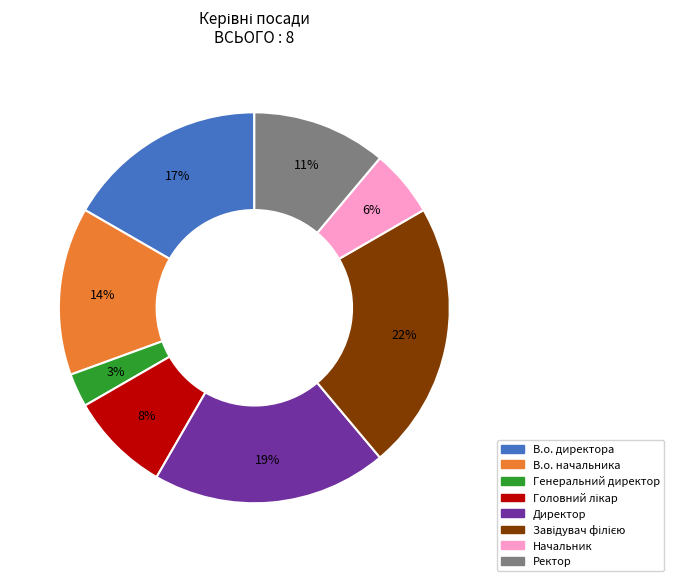

How many segments does this pie chart have?

8